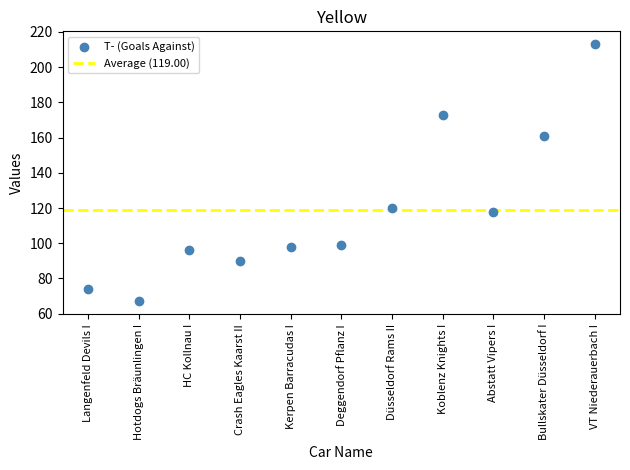

What is the average Y value?

119